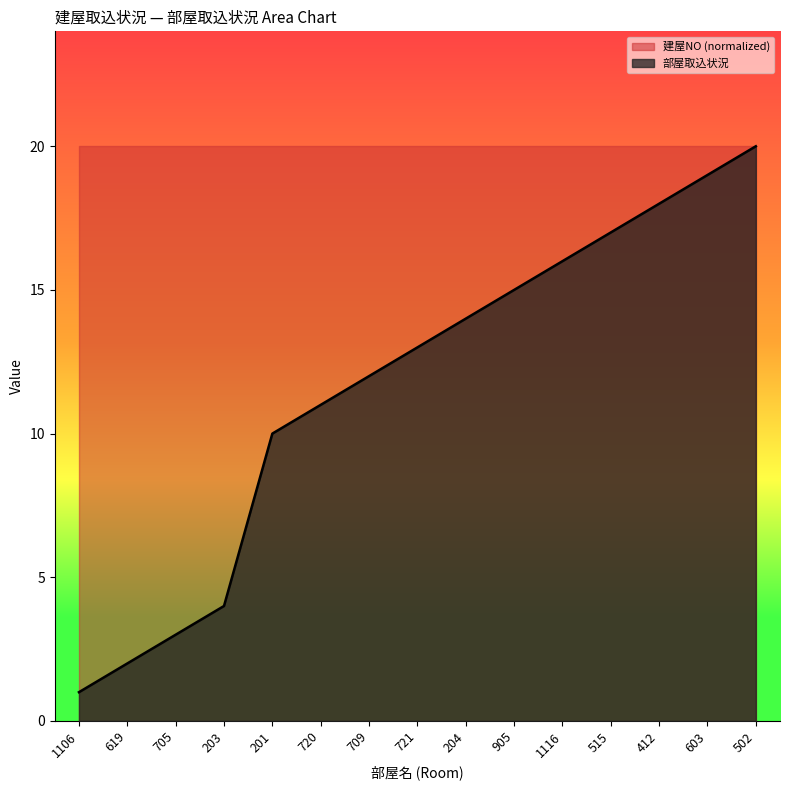

List the labels in order of value, smallest first.

1106, 619, 705, 203, 201, 720, 709, 721, 204, 905, 1116, 515, 412, 603, 502